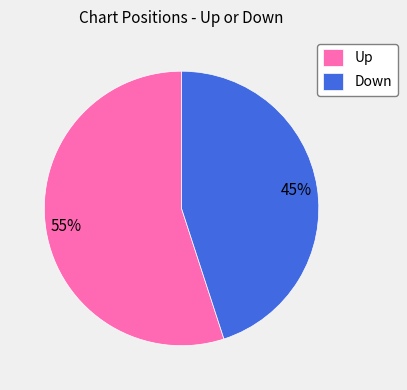

Approximately how many times larger is the value at Up compared to Down?

1.2